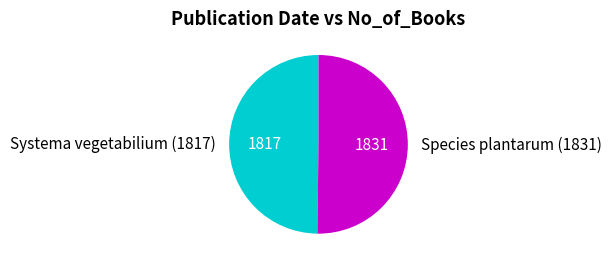

How many segments does this pie chart have?

2